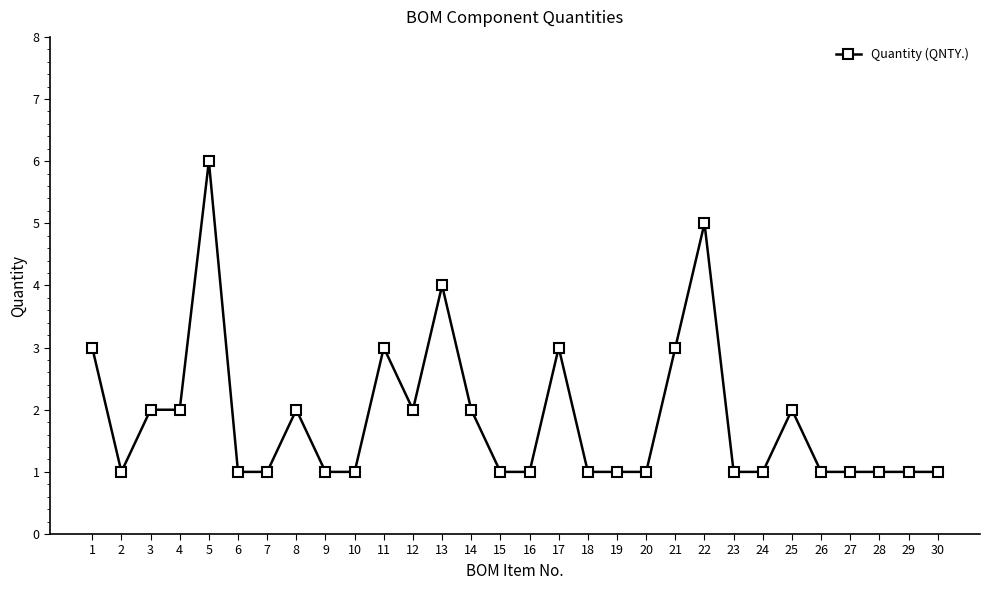

What is the change in value from 2 to 25?

+1